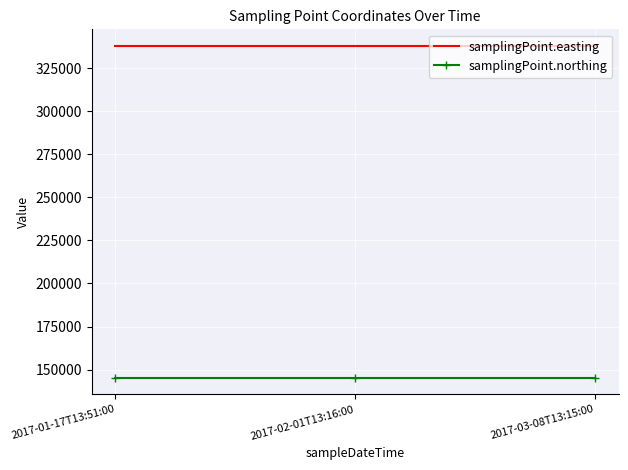

Count the number of data series in this chart.

2